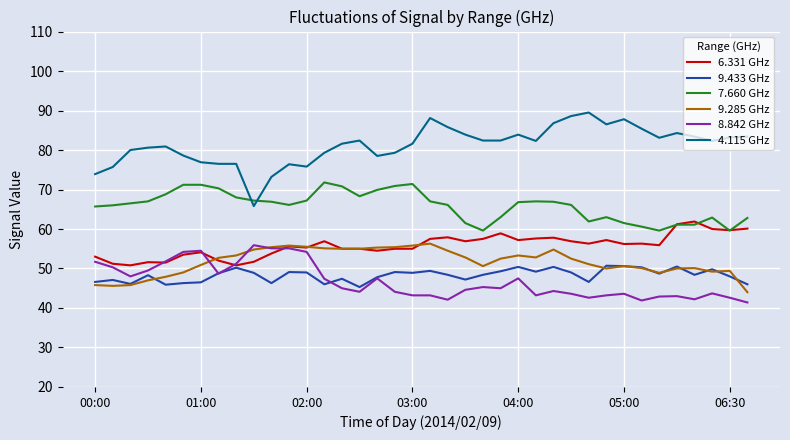

Which series has the largest range (max minus min)?

4.115 GHz